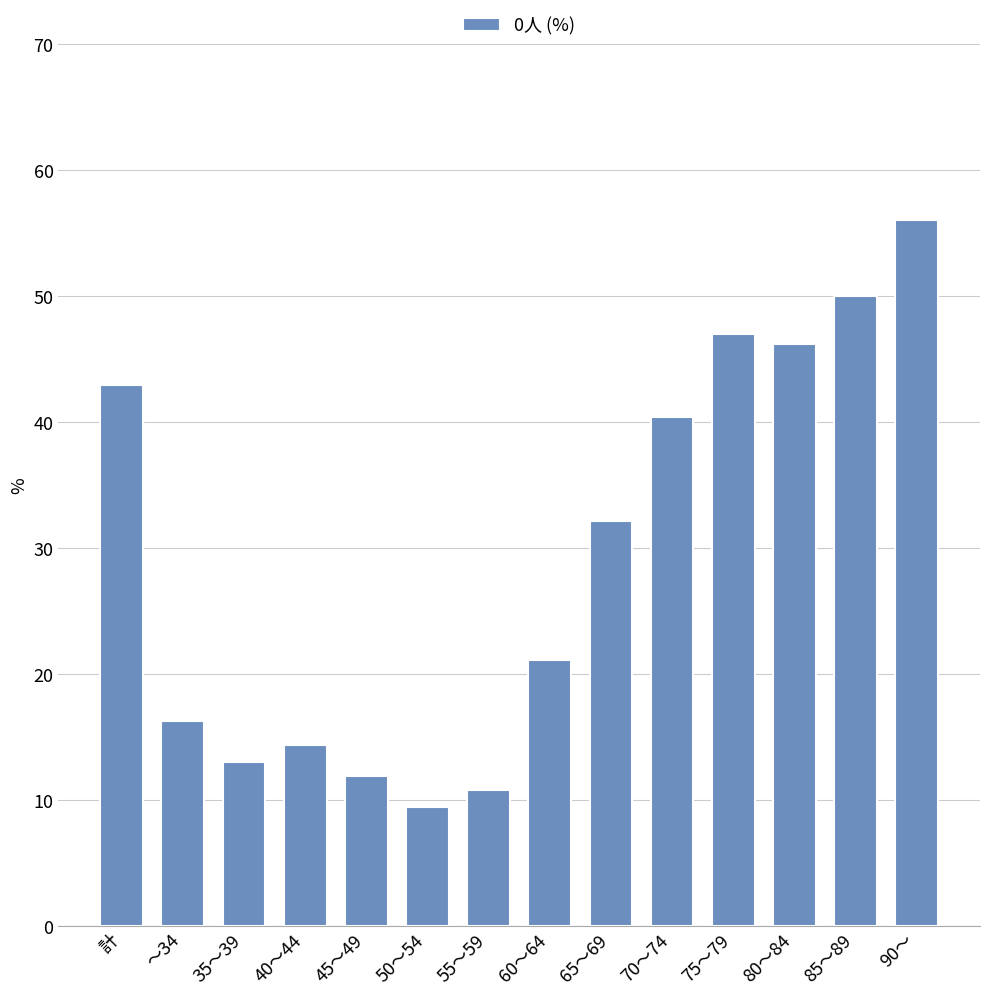

What is the label of the 5th bar from the right?

70～74